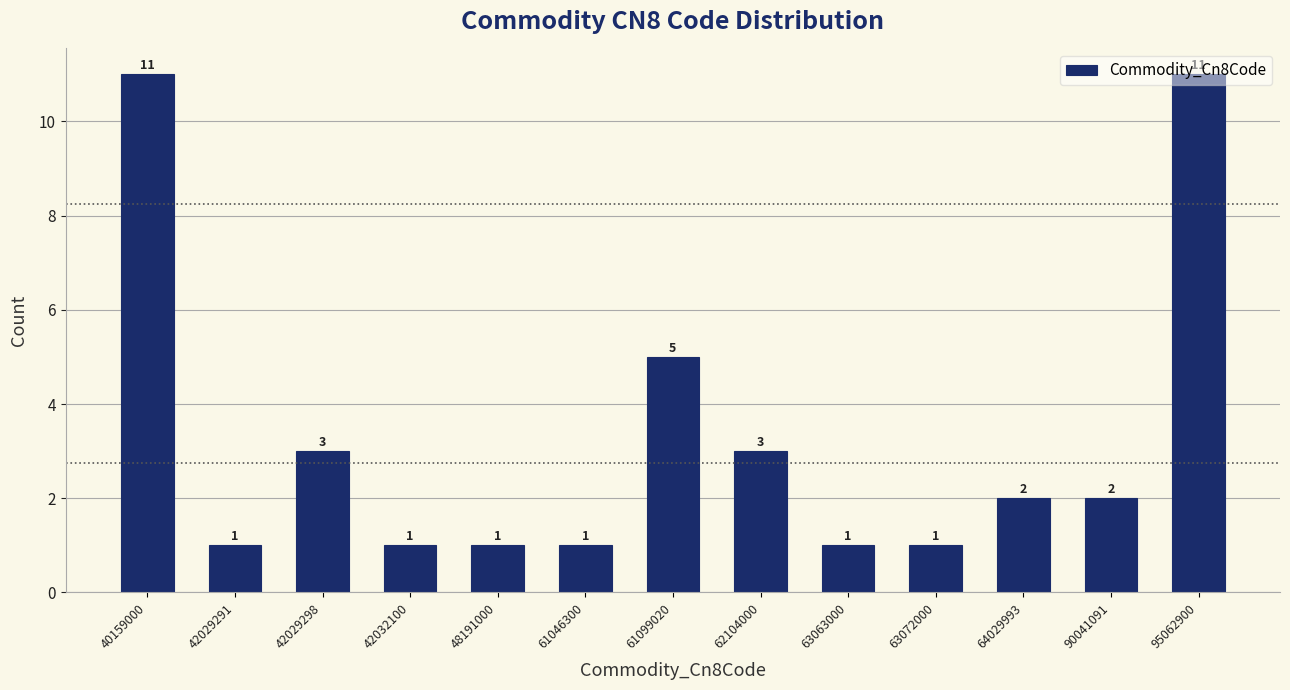

The chart shows a value of 0 at 63072000. True or false?

False